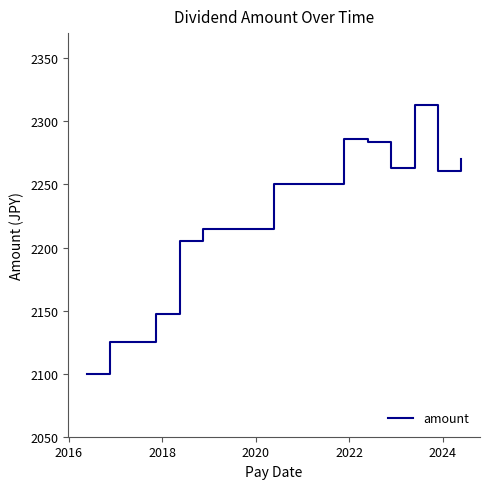

What is the maximum value shown in the chart?

2313.0